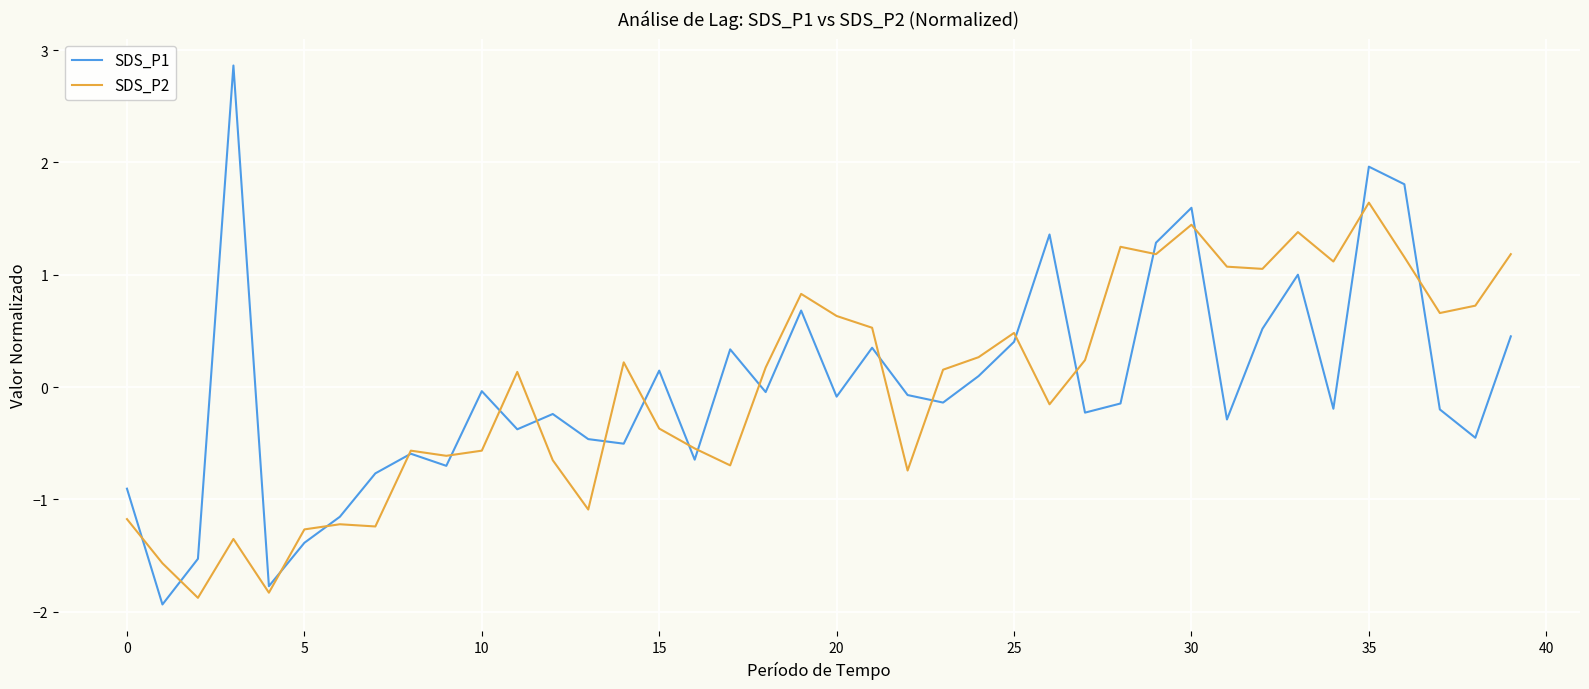

List the series in order of their peak value, lowest first.

SDS_P2, SDS_P1